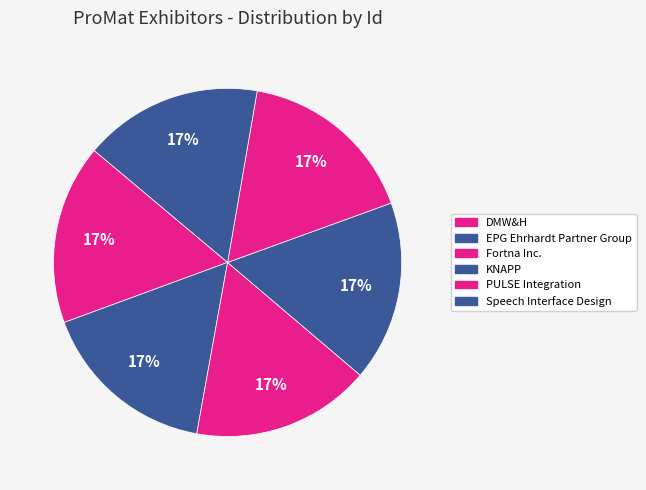

How many segments does this pie chart have?

6